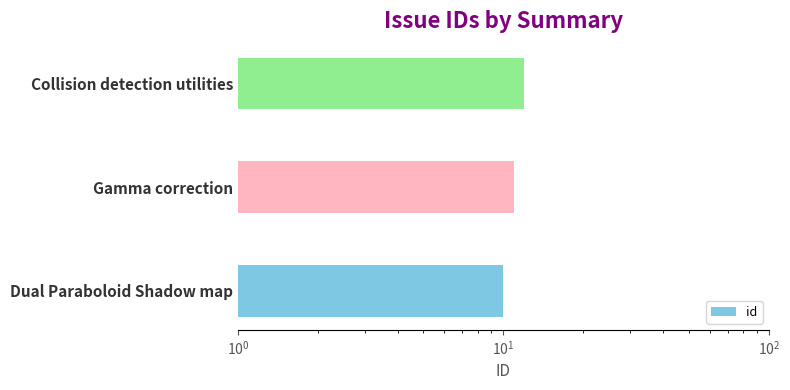

Is it true that the value at Collision detection utilities is 20?

False